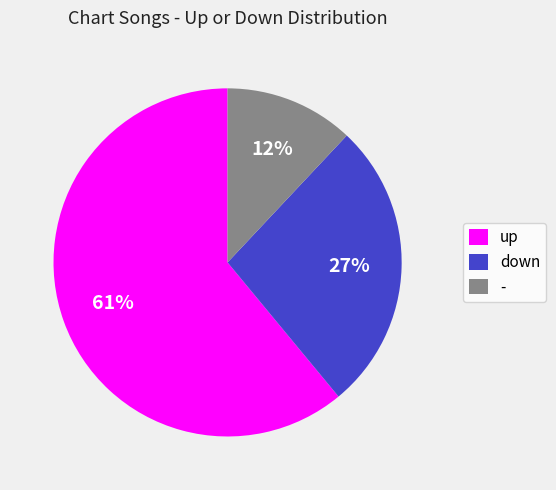

Do down and up together represent more than half of the pie?

Yes